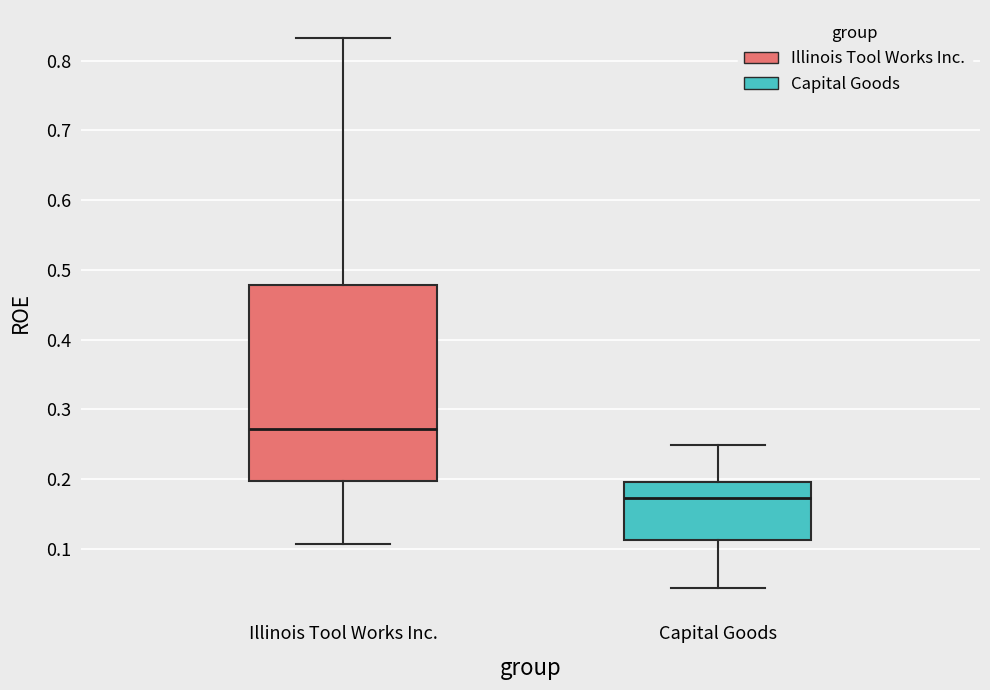

Reading left to right, transcribe this box plot: for each box, give where its median line is, the range the box spans, and where its two whiskers end, as read against the y-axis. The values are not printed on the chart, so give them approximately, as read against the axis.

Illinois Tool Works Inc.: median 0.27, box 0.20 to 0.48, whiskers 0.11 to 0.83
Capital Goods: median 0.17, box 0.11 to 0.20, whiskers 0.04 to 0.25